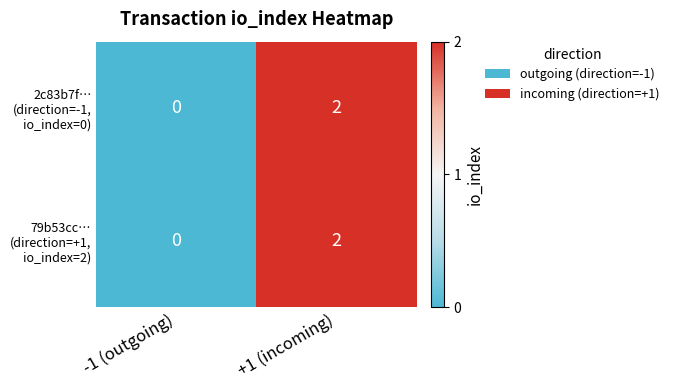

At which category does the chart reach its peak across all series?

+1 (incoming)